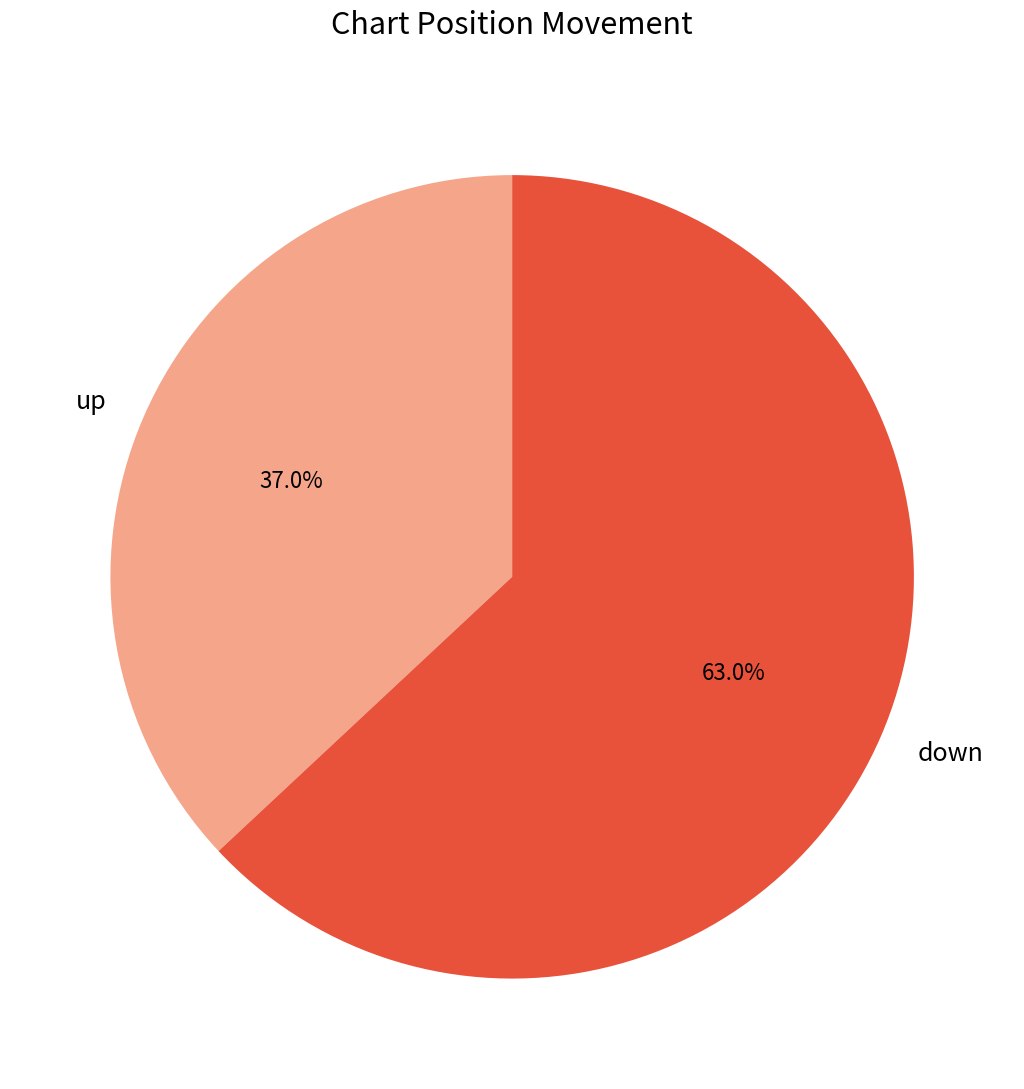

To the nearest percent, what is the difference between the down and up slice percentages?

26%